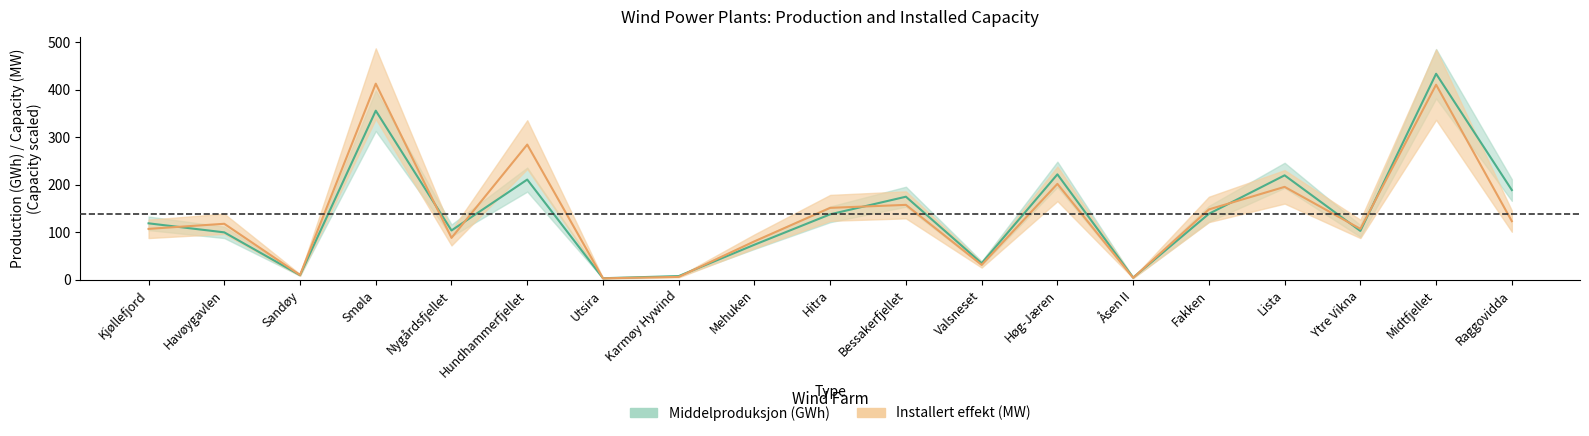

What is the total value across all series at Raggovidda?

312.5